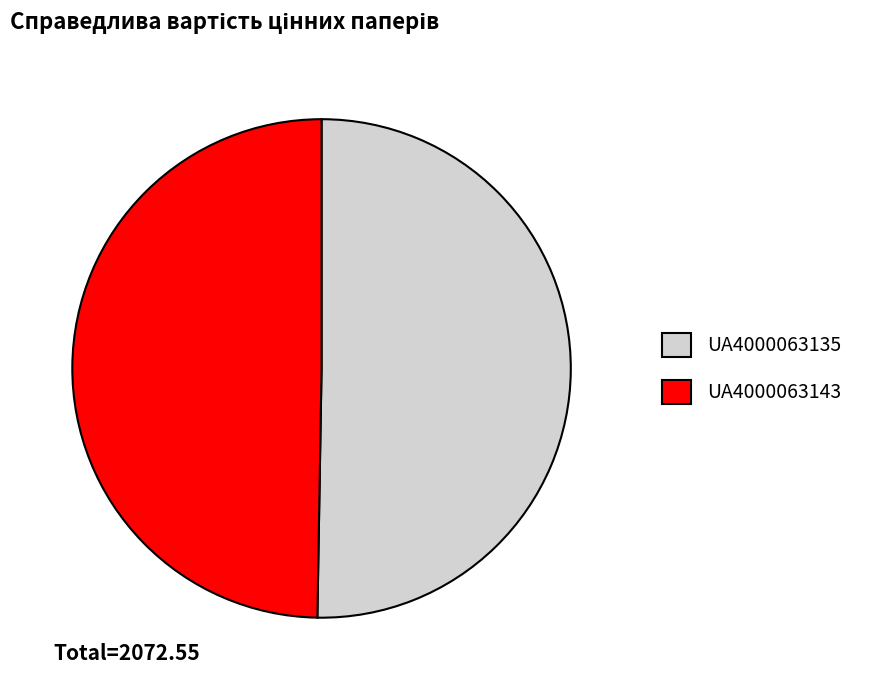

How many segments does this pie chart have?

2